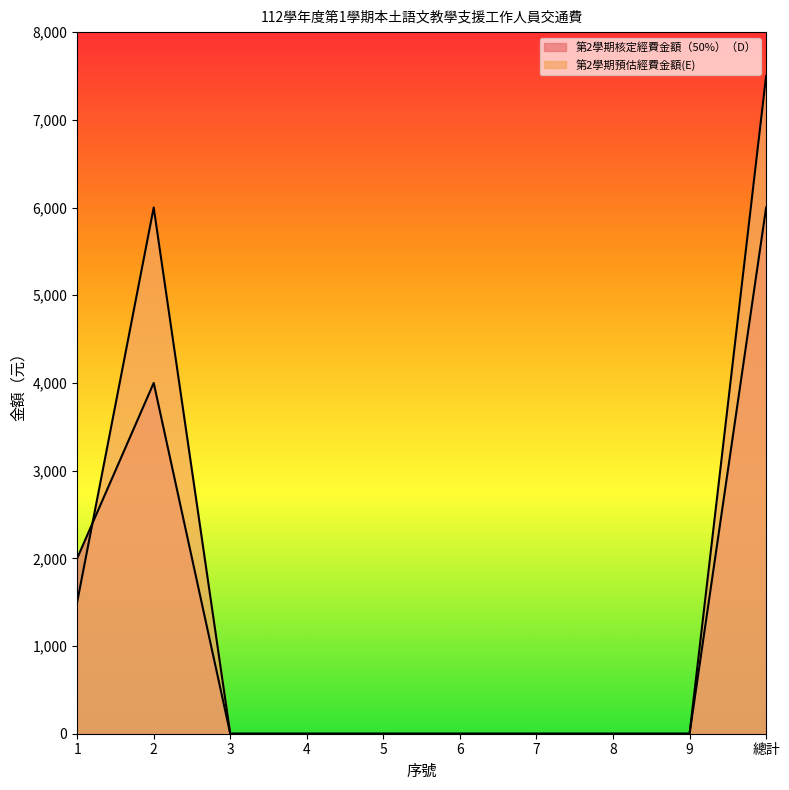

The 第2學期預估經費金額(E) series shows -4158 at 5. True or false?

False